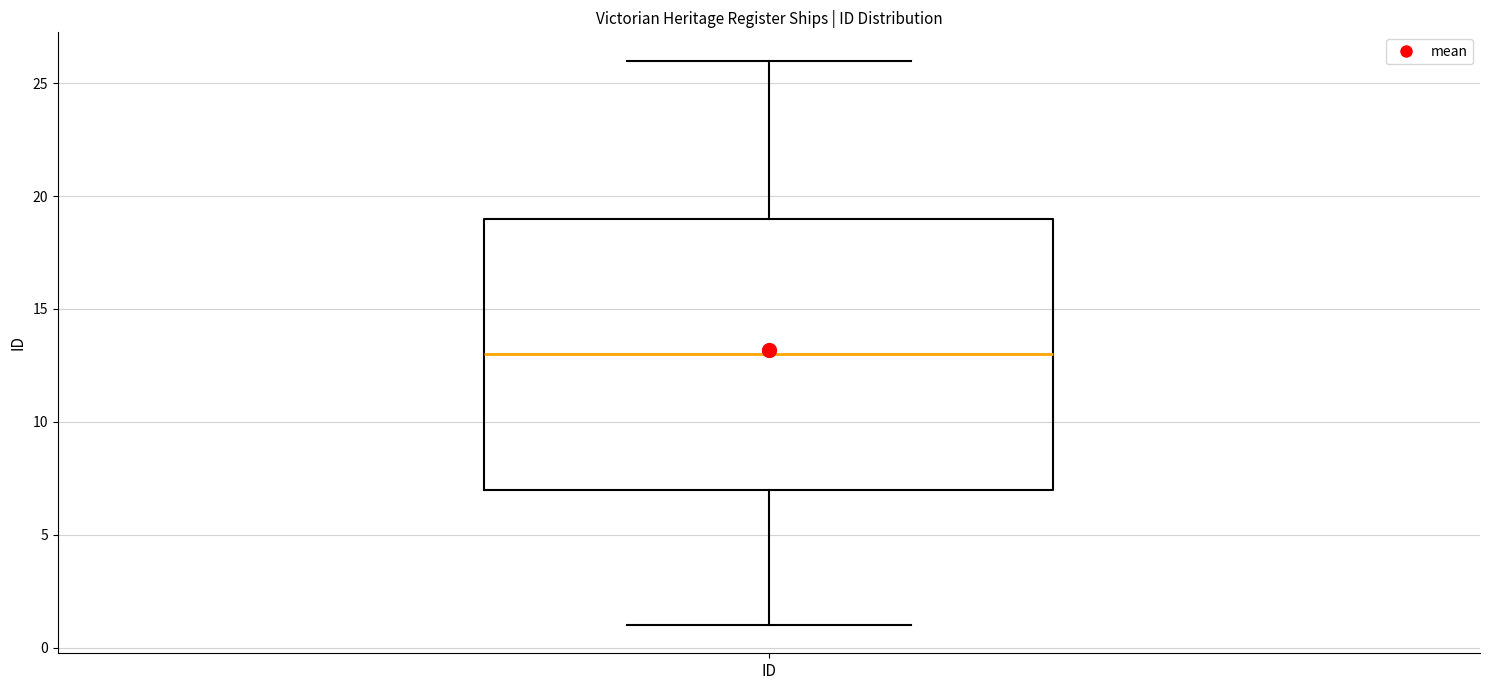

Transcribe this box plot: give where the median line is, the range the box spans, and where the two whiskers end, as read against the y-axis. The values are not printed on the chart, so give them approximately, as read against the axis.

median 13, box 7 to 19, whiskers 1 to 26